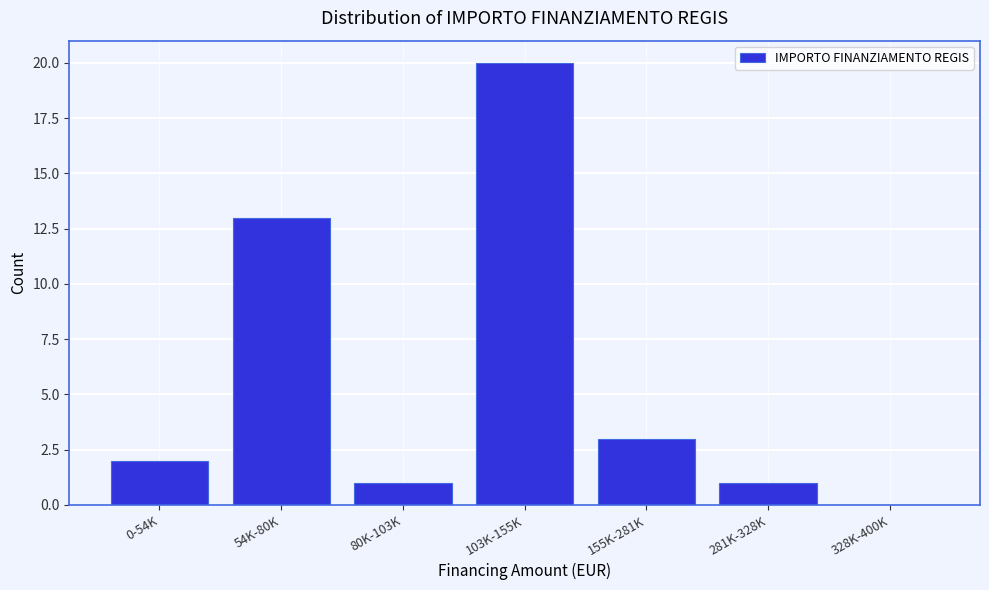

Reading right to left, what are all the values shown in this chart?

328K-400K=0	281K-328K=1	155K-281K=3	103K-155K=20	80K-103K=1	54K-80K=13	0-54K=2